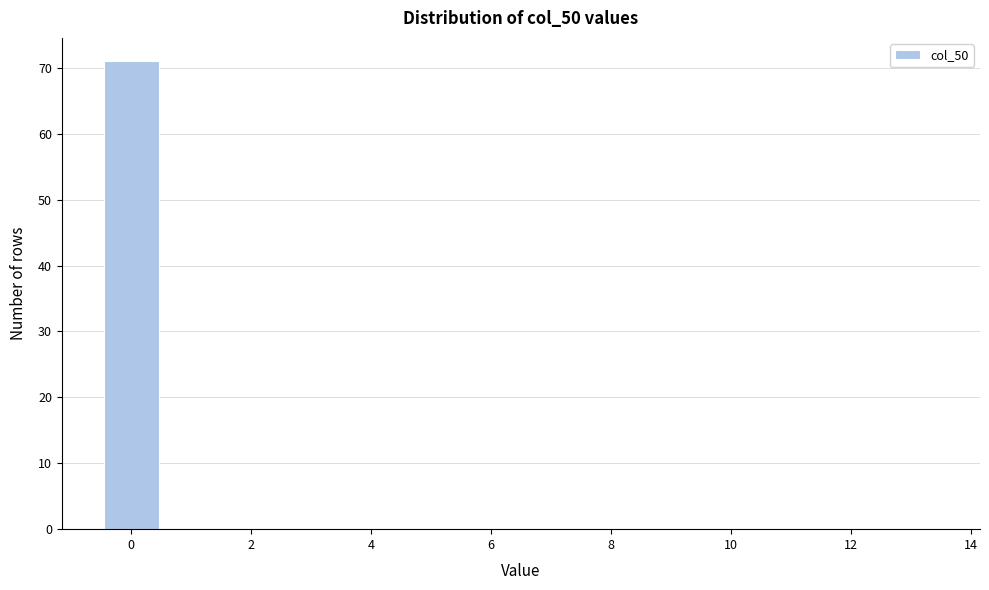

Over which range of the x-axis is the bar tallest?

-0.5 to 0.5